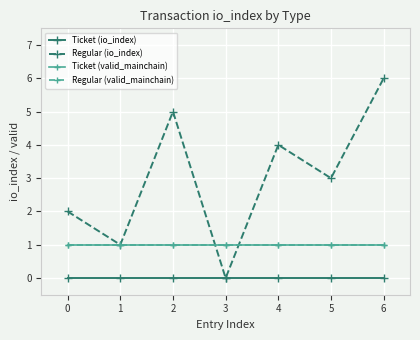

Reading right to left, what are all the values shown in this chart?

Ticket (io_index): 0	0	0	0	0	0	0
Regular (io_index): 6	3	4	0	5	1	2
Ticket (valid_mainchain): 1	1	1	1	1	1	1
Regular (valid_mainchain): 1	1	1	1	1	1	1